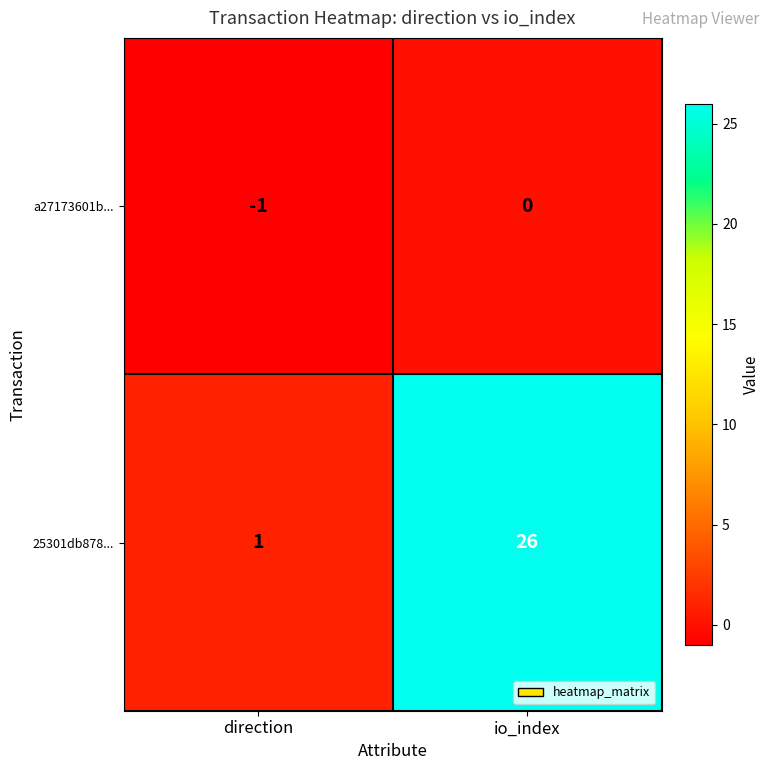

Reading right to left, extract all data points from this chart.

a27173601b...: 0	-1
25301db878...: 26	1